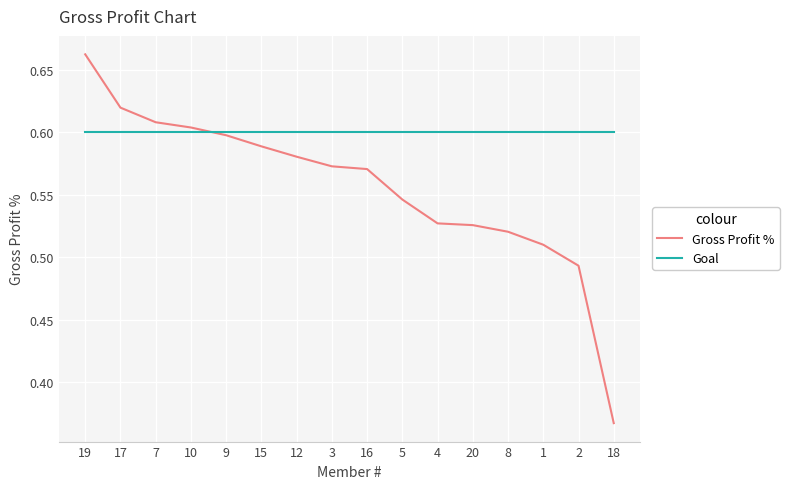

What is the difference between the maximum and second lowest values in the Gross Profit % series?

0.2